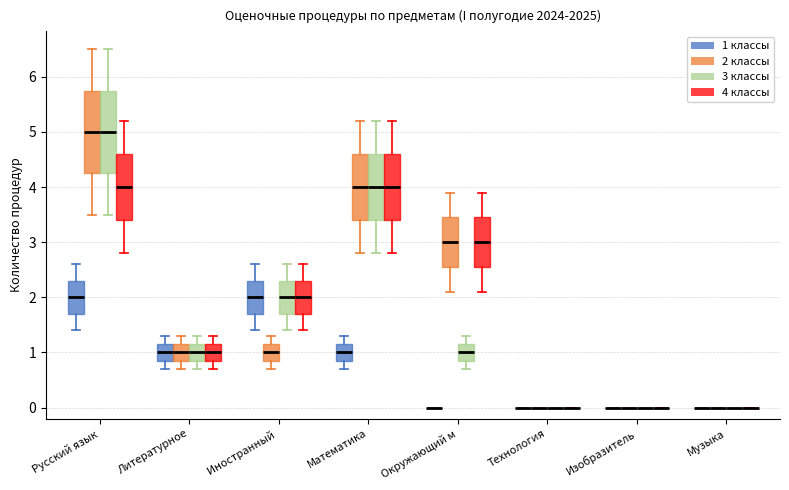

Reading left to right, read every box against the y-axis: the position of its median line, the range the box covers, and the ends of its whiskers. The values are not printed on the chart, so give them approximately, as read against the axis.

Русский язык (1 классы): median 2.0, box 1.7 to 2.3, whiskers 1.4 to 2.6
Русский язык (2 классы): median 5.0, box 4.3 to 5.8, whiskers 3.5 to 6.5
Русский язык (3 классы): median 5.0, box 4.3 to 5.8, whiskers 3.5 to 6.5
Русский язык (4 классы): median 4.0, box 3.4 to 4.6, whiskers 2.8 to 5.2
Литературное (1 классы): median 1.0, box 0.9 to 1.2, whiskers 0.7 to 1.3
Литературное (2 классы): median 1.0, box 0.9 to 1.2, whiskers 0.7 to 1.3
Литературное (3 классы): median 1.0, box 0.9 to 1.2, whiskers 0.7 to 1.3
Литературное (4 классы): median 1.0, box 0.9 to 1.2, whiskers 0.7 to 1.3
Иностранный (1 классы): median 2.0, box 1.7 to 2.3, whiskers 1.4 to 2.6
Иностранный (2 классы): median 1.0, box 0.9 to 1.2, whiskers 0.7 to 1.3
Иностранный (3 классы): median 2.0, box 1.7 to 2.3, whiskers 1.4 to 2.6
Иностранный (4 классы): median 2.0, box 1.7 to 2.3, whiskers 1.4 to 2.6
Математика (1 классы): median 1.0, box 0.9 to 1.2, whiskers 0.7 to 1.3
Математика (2 классы): median 4.0, box 3.4 to 4.6, whiskers 2.8 to 5.2
Математика (3 классы): median 4.0, box 3.4 to 4.6, whiskers 2.8 to 5.2
Математика (4 классы): median 4.0, box 3.4 to 4.6, whiskers 2.8 to 5.2
Окружающий м (1 классы): box collapsed to a line at 0.0, whiskers 0.0 to 0.0
Окружающий м (2 классы): median 3.0, box 2.6 to 3.5, whiskers 2.1 to 3.9
Окружающий м (3 классы): median 1.0, box 0.9 to 1.2, whiskers 0.7 to 1.3
Окружающий м (4 классы): median 3.0, box 2.6 to 3.5, whiskers 2.1 to 3.9
Технология (1 классы): box collapsed to a line at 0.0, whiskers 0.0 to 0.0
Технология (2 классы): box collapsed to a line at 0.0, whiskers 0.0 to 0.0
Технология (3 классы): box collapsed to a line at 0.0, whiskers 0.0 to 0.0
Технология (4 классы): box collapsed to a line at 0.0, whiskers 0.0 to 0.0
Изобразитель (1 классы): box collapsed to a line at 0.0, whiskers 0.0 to 0.0
Изобразитель (2 классы): box collapsed to a line at 0.0, whiskers 0.0 to 0.0
Изобразитель (3 классы): box collapsed to a line at 0.0, whiskers 0.0 to 0.0
Изобразитель (4 классы): box collapsed to a line at 0.0, whiskers 0.0 to 0.0
Музыка (1 классы): box collapsed to a line at 0.0, whiskers 0.0 to 0.0
Музыка (2 классы): box collapsed to a line at 0.0, whiskers 0.0 to 0.0
Музыка (3 классы): box collapsed to a line at 0.0, whiskers 0.0 to 0.0
Музыка (4 классы): box collapsed to a line at 0.0, whiskers 0.0 to 0.0